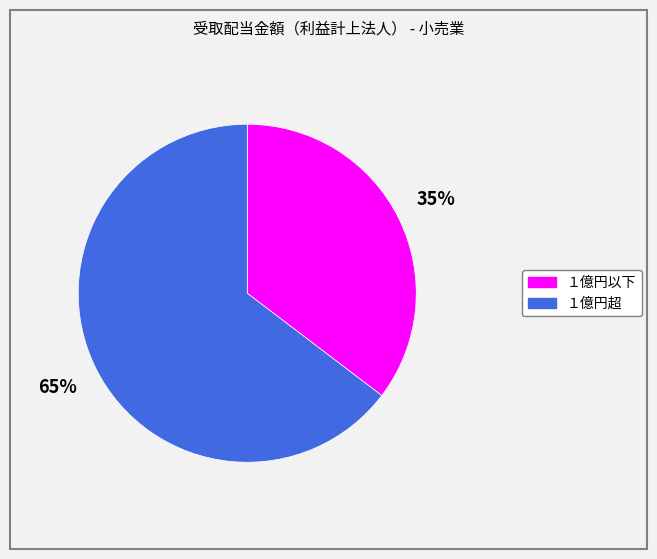

How many segments does this pie chart have?

2